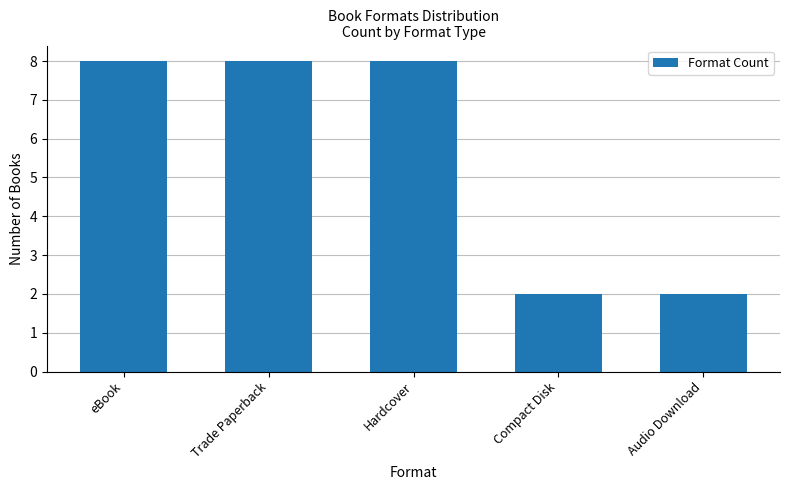

The value at Trade Paperback is 5. True or false?

False